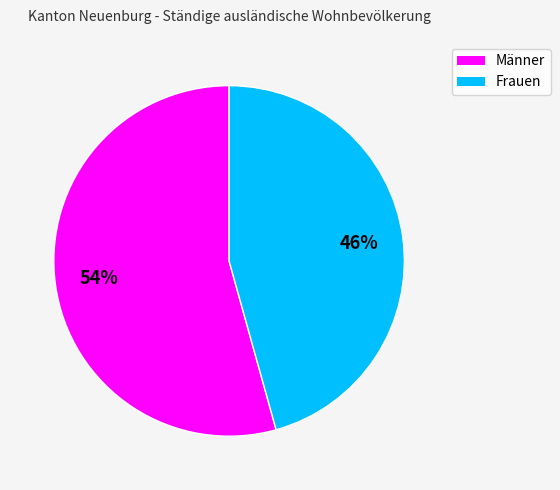

Count the number of slices in the pie.

2